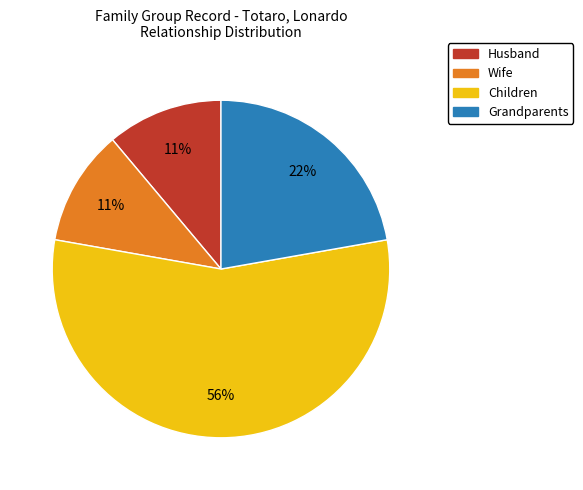

Combined, do Wife and Children account for over 50%?

Yes